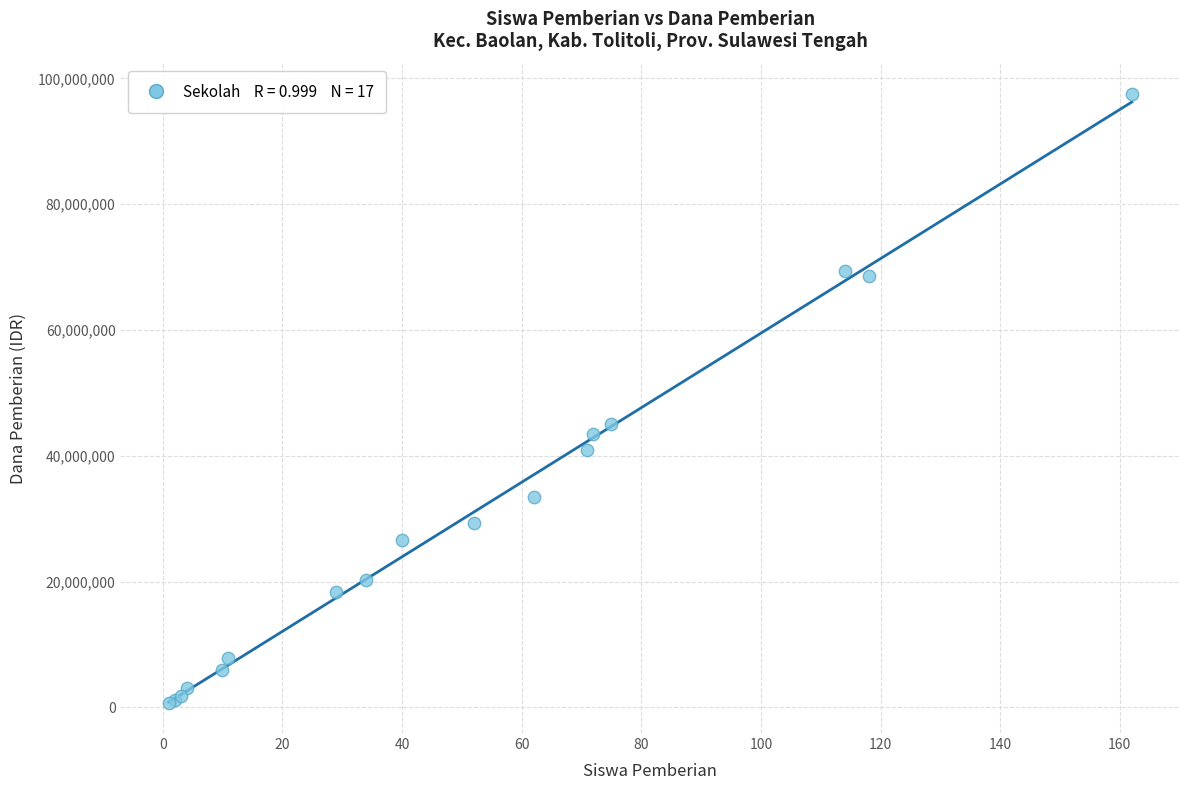

What Y value in the scatter plot is closest to 49125000?

45000000